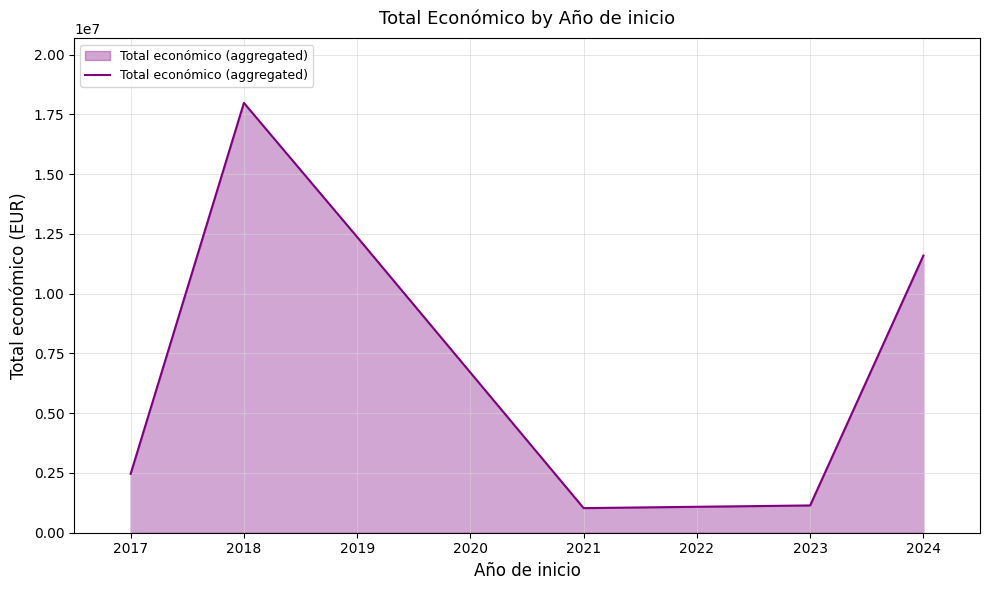

Which has a higher value, 2018 or 2019?

2018